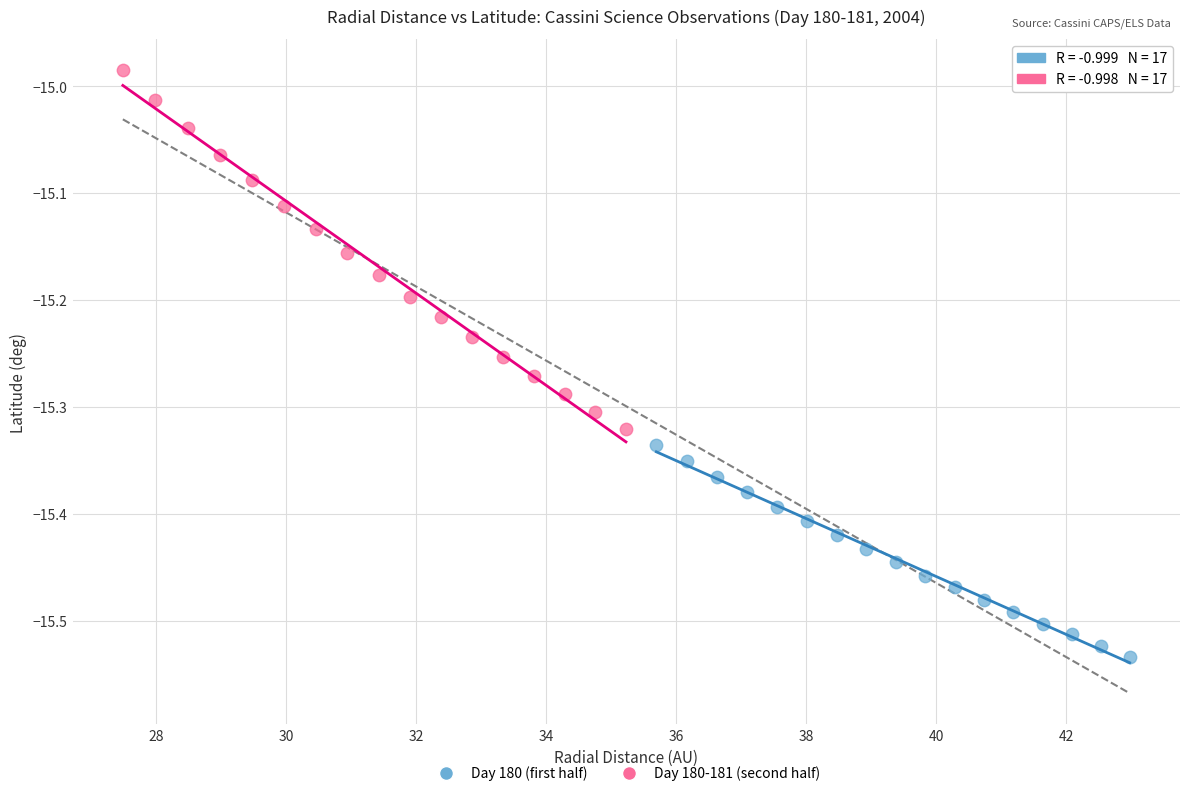

What are all the series names shown in the legend?

Day 180 (first half), Day 180-181 (second half)